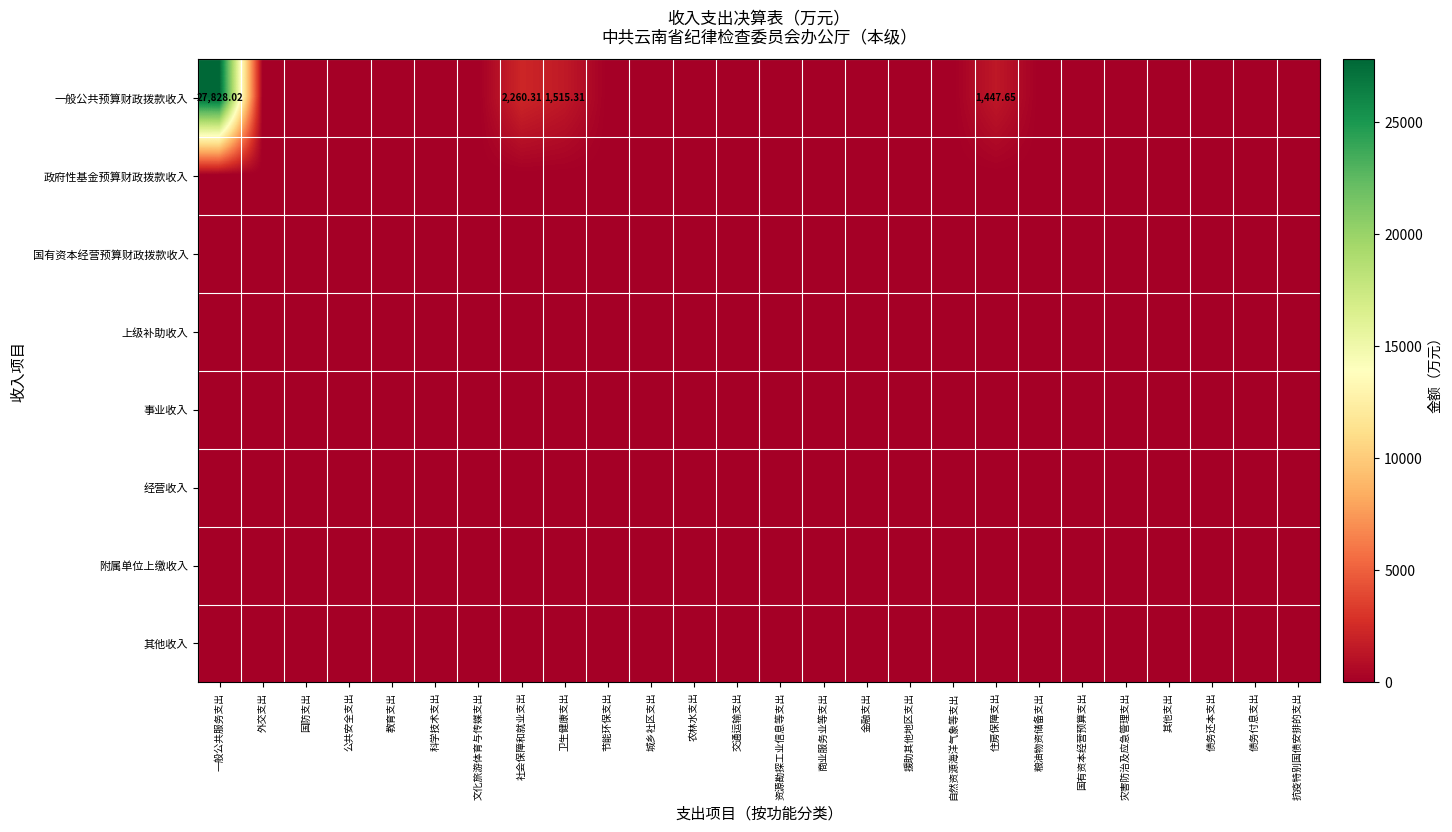

Rank the series at 教育支出 from lowest to highest value.

一般公共预算财政拨款收入, 政府性基金预算财政拨款收入, 国有资本经营预算财政拨款收入, 上级补助收入, 事业收入, 经营收入, 附属单位上缴收入, 其他收入